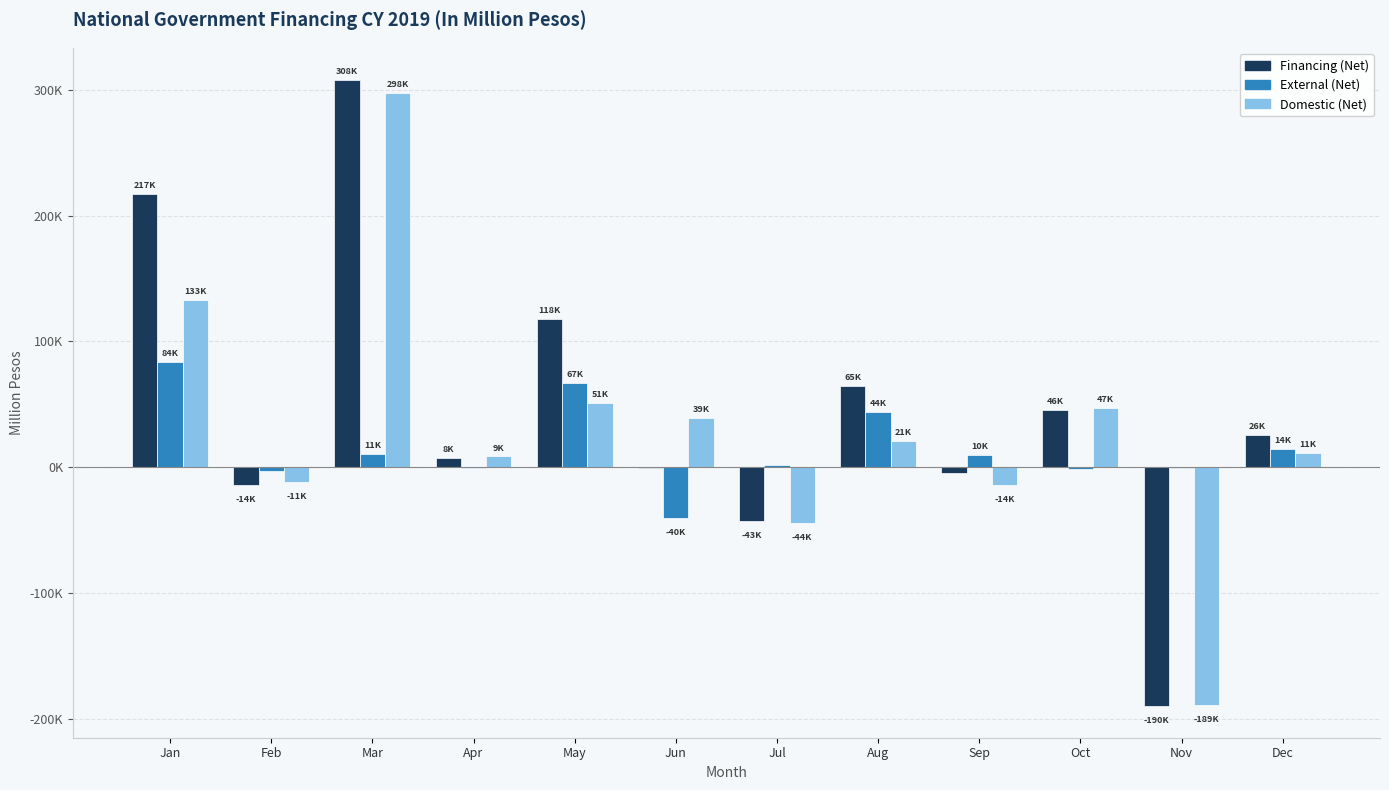

Which series changed the most between Mar and Nov?

Financing (Net)